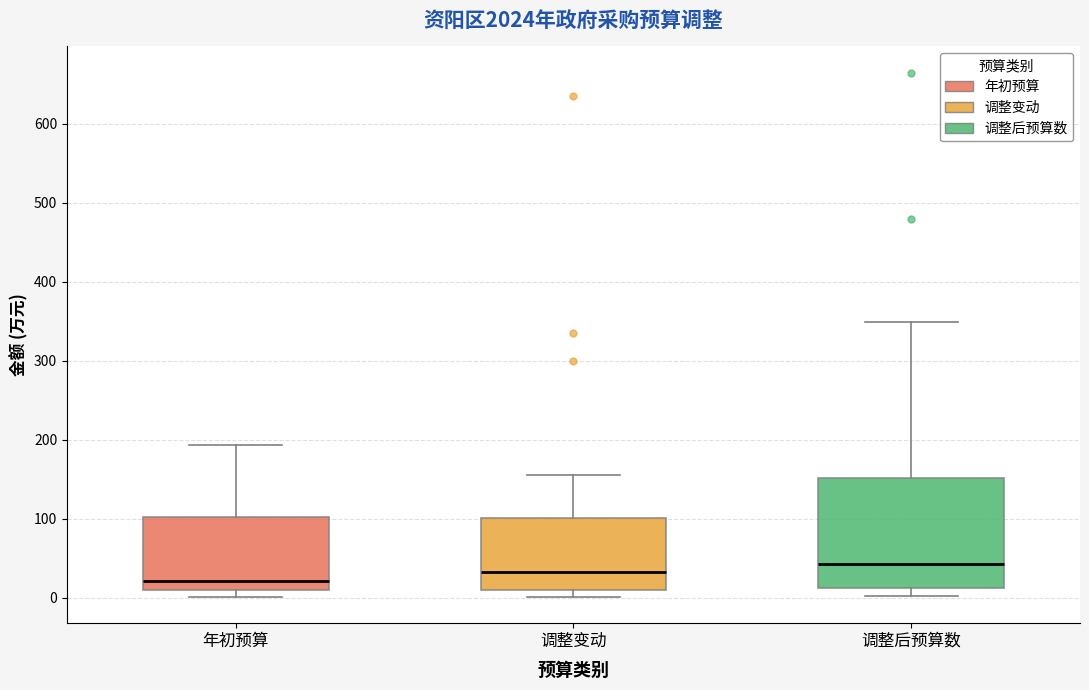

Reading left to right, transcribe this box plot: for each box, give where its median line is, the range the box spans, and where its two whiskers end, as read against the y-axis. The values are not printed on the chart, so give them approximately, as read against the axis.

年初预算: median 20, box 10 to 100, whiskers 0 to 190
调整变动: median 30, box 10 to 100, whiskers 0 to 160
调整后预算数: median 40, box 10 to 150, whiskers 0 to 350